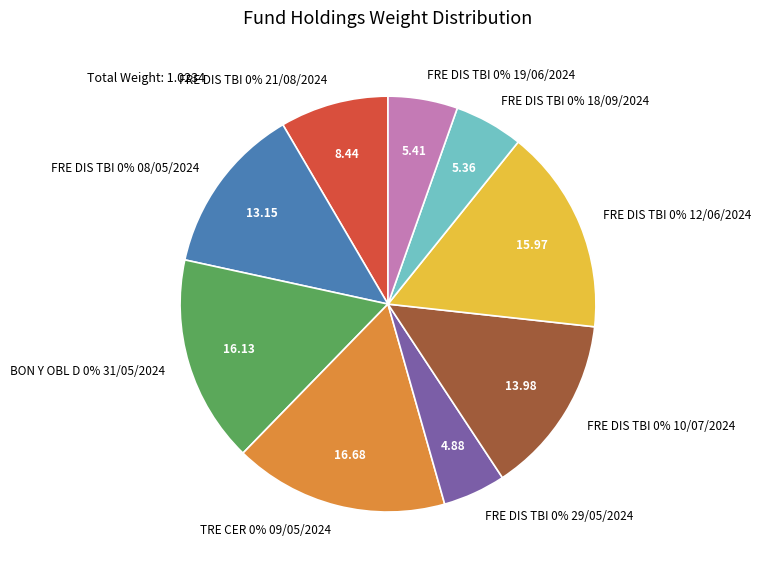

What percentage is NOT represented by FRE DIS TBI 0% 10/07/2024?

86.0%